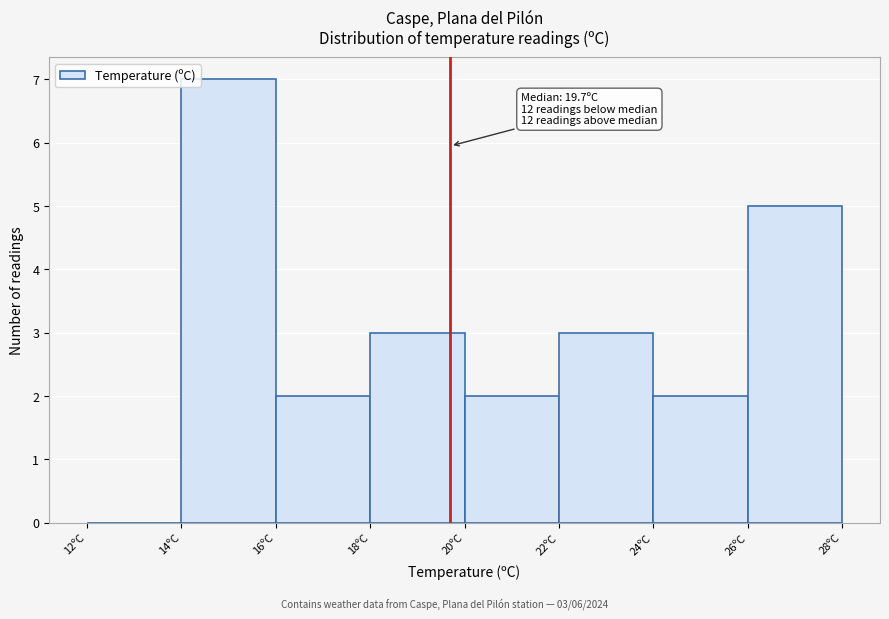

Over which range of the x-axis is the bar tallest?

14 to 16